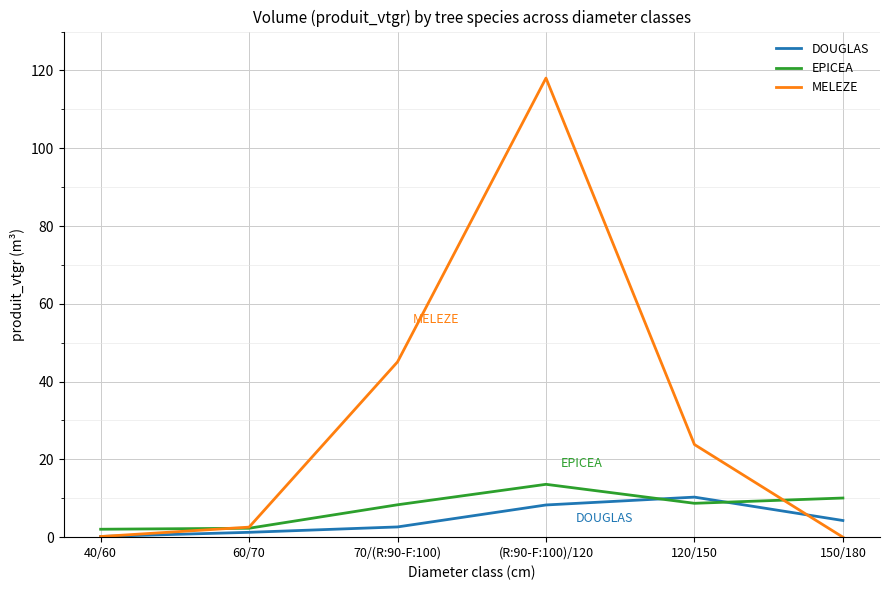

What position from the left is (R:90-F:100)/120?

4